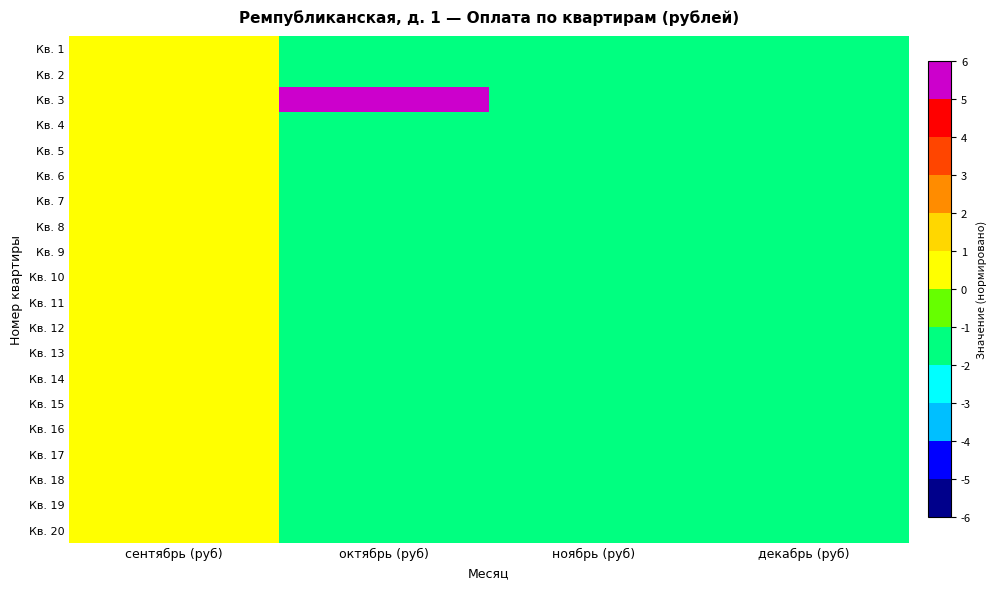

Reading right to left, extract all data points from this chart.

Кв. 1: декабрь (руб)=-2.0	ноябрь (руб)=-2.0	октябрь (руб)=-2.0	сентябрь (руб)=0.1
Кв. 2: декабрь (руб)=-2.0	ноябрь (руб)=-2.0	октябрь (руб)=-2.0	сентябрь (руб)=0.1
Кв. 3: декабрь (руб)=-2.0	ноябрь (руб)=-2.0	октябрь (руб)=5.9	сентябрь (руб)=0.1
Кв. 4: декабрь (руб)=-2.0	ноябрь (руб)=-2.0	октябрь (руб)=-2.0	сентябрь (руб)=0.1
Кв. 5: декабрь (руб)=-2.0	ноябрь (руб)=-2.0	октябрь (руб)=-2.0	сентябрь (руб)=0.1
Кв. 6: декабрь (руб)=-2.0	ноябрь (руб)=-2.0	октябрь (руб)=-2.0	сентябрь (руб)=0.1
Кв. 7: декабрь (руб)=-2.0	ноябрь (руб)=-2.0	октябрь (руб)=-2.0	сентябрь (руб)=0.1
Кв. 8: декабрь (руб)=-2.0	ноябрь (руб)=-2.0	октябрь (руб)=-2.0	сентябрь (руб)=0.1
Кв. 9: декабрь (руб)=-2.0	ноябрь (руб)=-2.0	октябрь (руб)=-2.0	сентябрь (руб)=0.1
Кв. 10: декабрь (руб)=-2.0	ноябрь (руб)=-2.0	октябрь (руб)=-2.0	сентябрь (руб)=0.1
Кв. 11: декабрь (руб)=-2.0	ноябрь (руб)=-2.0	октябрь (руб)=-2.0	сентябрь (руб)=0.1
Кв. 12: декабрь (руб)=-2.0	ноябрь (руб)=-2.0	октябрь (руб)=-2.0	сентябрь (руб)=0.1
Кв. 13: декабрь (руб)=-2.0	ноябрь (руб)=-2.0	октябрь (руб)=-2.0	сентябрь (руб)=0.1
Кв. 14: декабрь (руб)=-2.0	ноябрь (руб)=-2.0	октябрь (руб)=-2.0	сентябрь (руб)=0.1
Кв. 15: декабрь (руб)=-2.0	ноябрь (руб)=-2.0	октябрь (руб)=-2.0	сентябрь (руб)=0.1
Кв. 16: декабрь (руб)=-2.0	ноябрь (руб)=-2.0	октябрь (руб)=-2.0	сентябрь (руб)=0.1
Кв. 17: декабрь (руб)=-2.0	ноябрь (руб)=-2.0	октябрь (руб)=-2.0	сентябрь (руб)=0.1
Кв. 18: декабрь (руб)=-2.0	ноябрь (руб)=-2.0	октябрь (руб)=-2.0	сентябрь (руб)=0.1
Кв. 19: декабрь (руб)=-2.0	ноябрь (руб)=-2.0	октябрь (руб)=-2.0	сентябрь (руб)=0.1
Кв. 20: декабрь (руб)=-2.0	ноябрь (руб)=-2.0	октябрь (руб)=-2.0	сентябрь (руб)=0.1